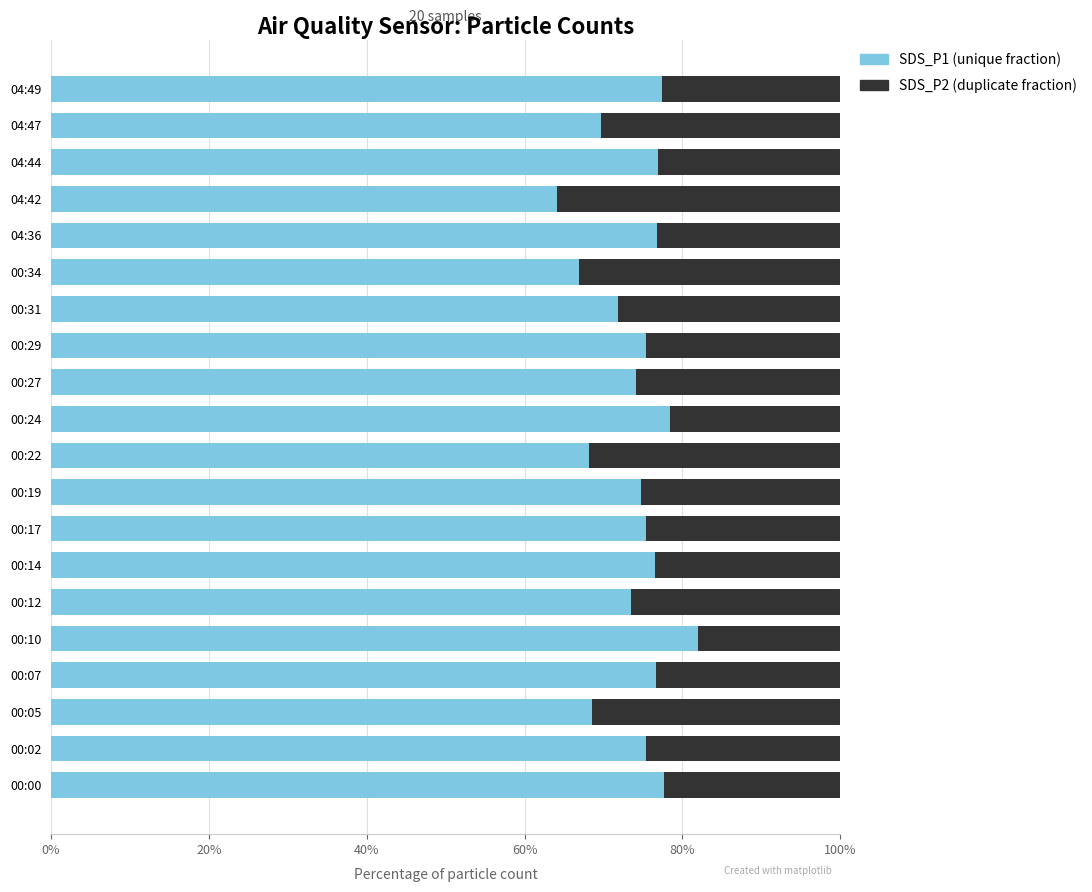

At which label does SDS_P1 (unique fraction) reach its peak?

00:10